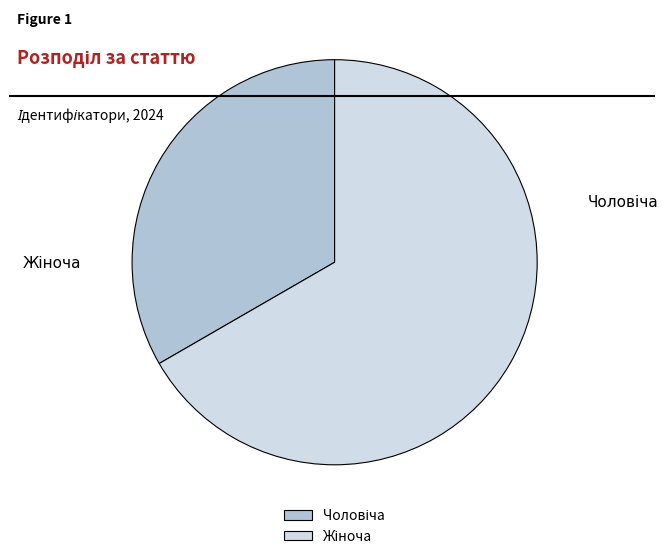

Count the number of slices in the pie.

2